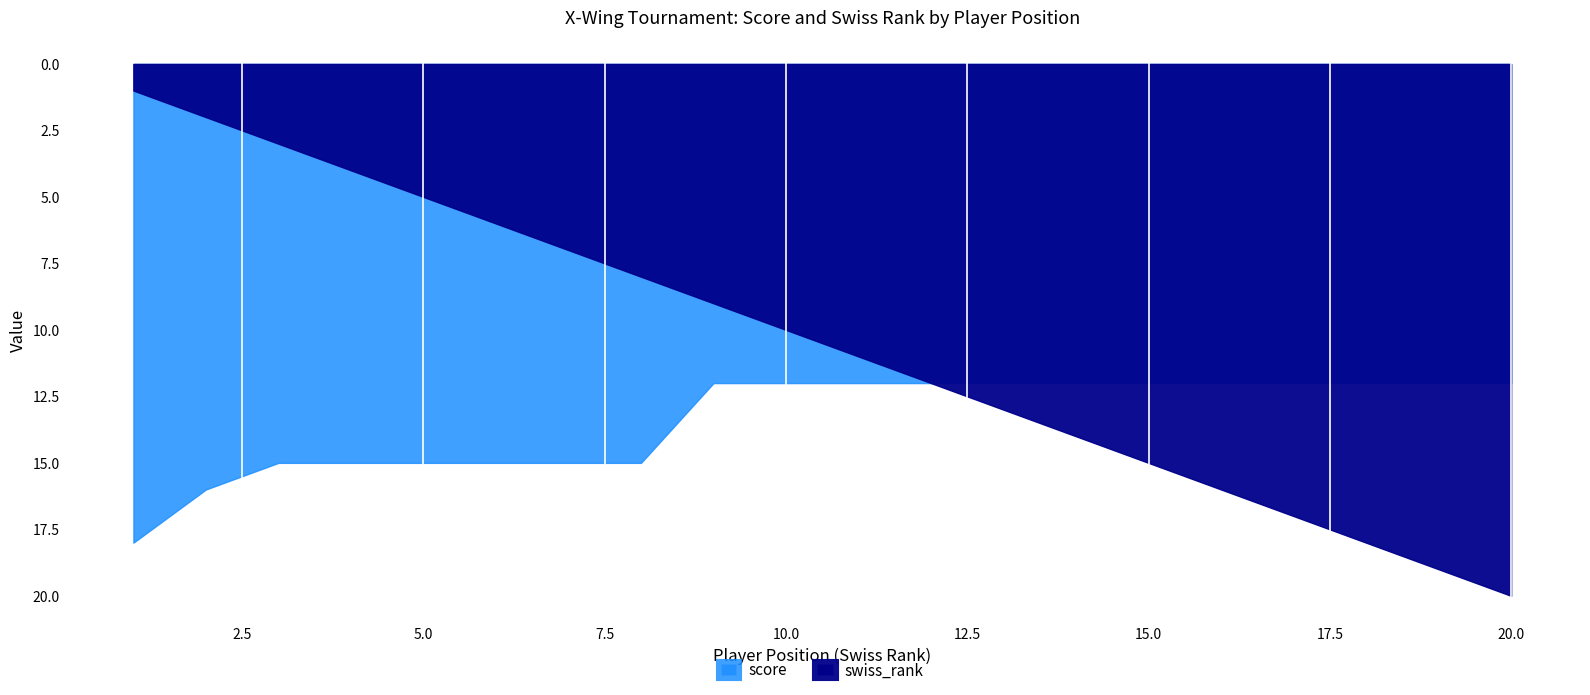

Where is swiss_rank nearest to the value 10?

10